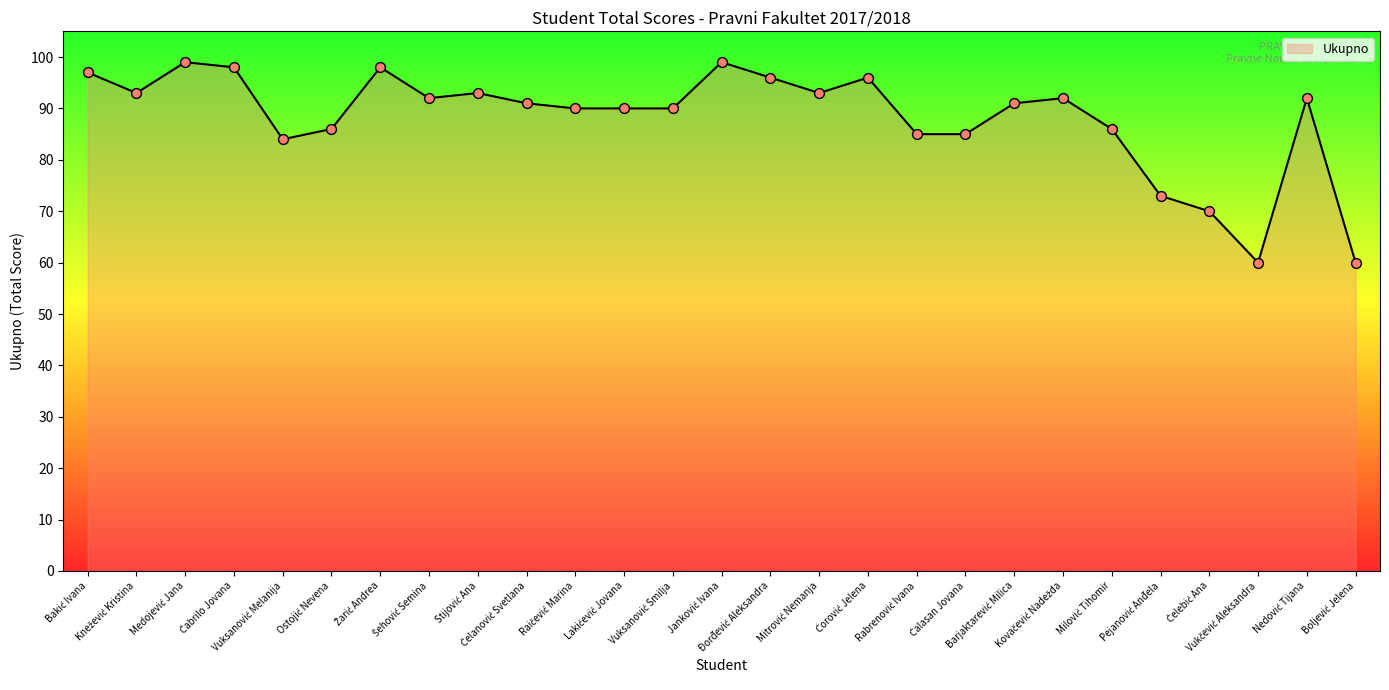

What is the difference between the maximum and minimum values?

39